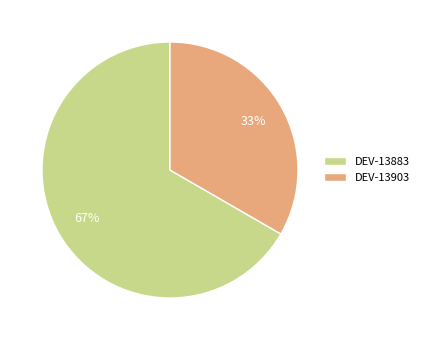

Is there any slice that represents more than half of the pie?

Yes